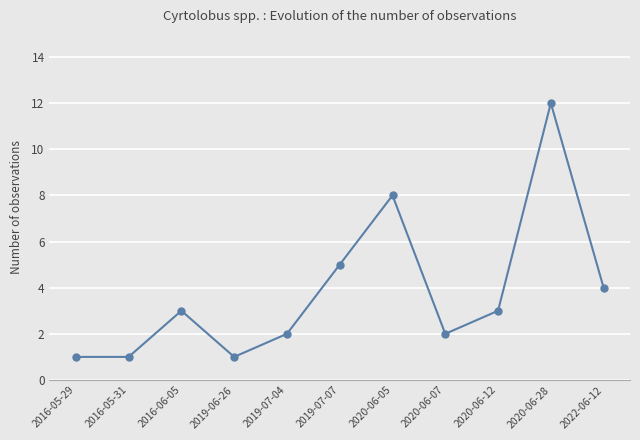

What is the sum of all values?

42